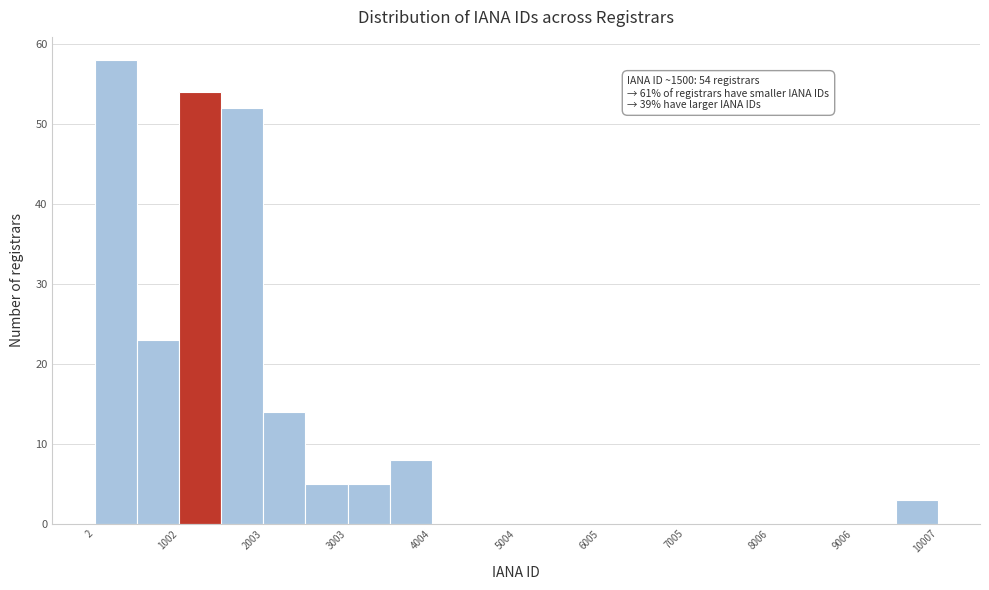

Around what value on the x-axis is the tallest bar? Give the approximate position of its centre, as read against the axis.

200